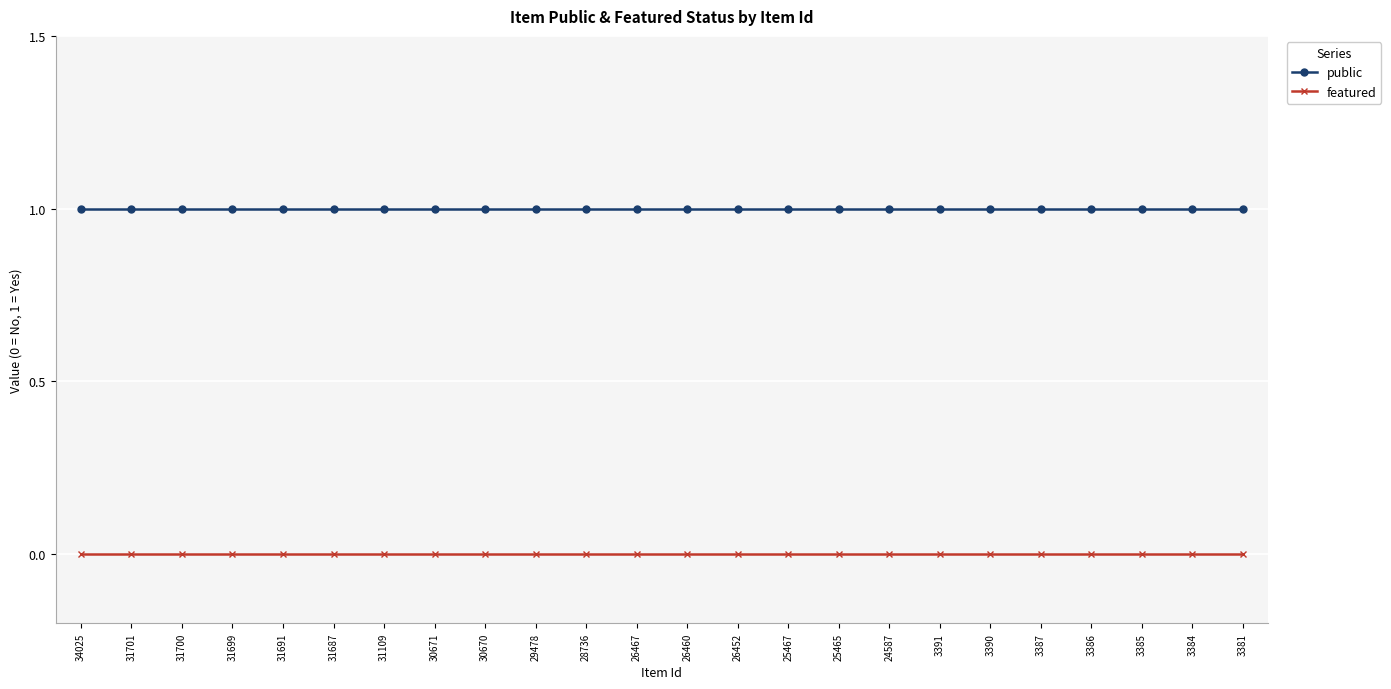

What is the value of the public point at the 8th from the left?

1